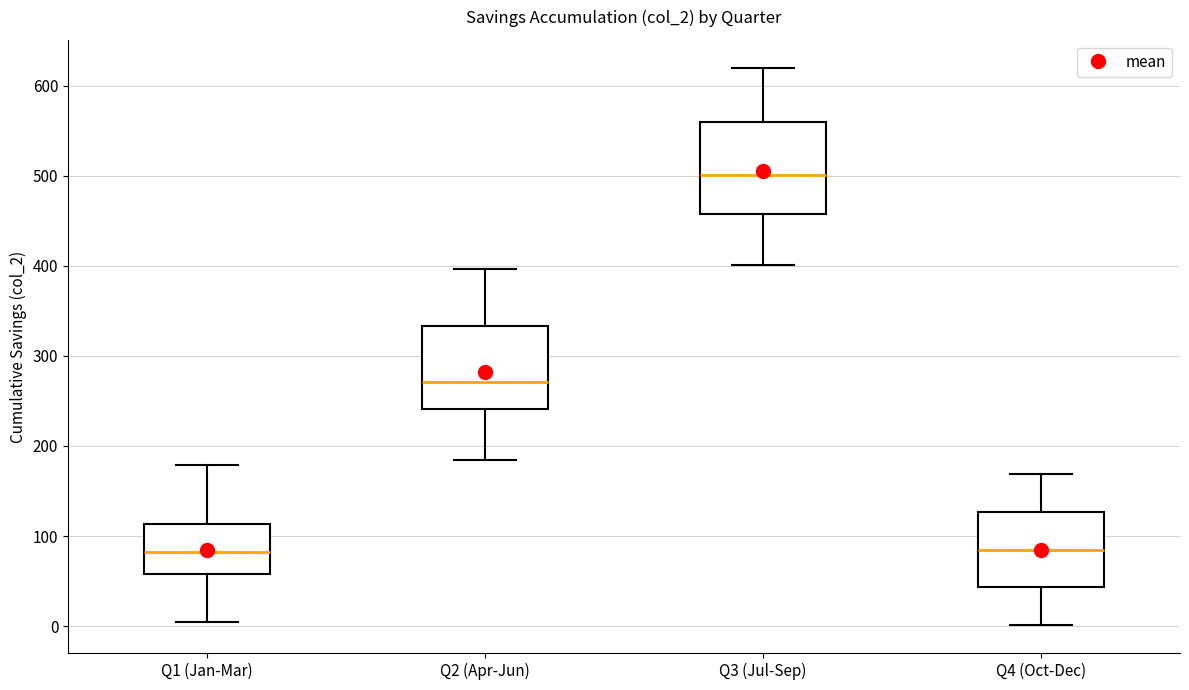

Reading left to right, transcribe this box plot: for each box, give where its median line is, the range the box spans, and where its two whiskers end, as read against the y-axis. The values are not printed on the chart, so give them approximately, as read against the axis.

Q1 (Jan-Mar): median 80, box 60 to 110, whiskers 0 to 180
Q2 (Apr-Jun): median 270, box 240 to 330, whiskers 180 to 400
Q3 (Jul-Sep): median 500, box 460 to 560, whiskers 400 to 620
Q4 (Oct-Dec): median 90, box 40 to 130, whiskers 0 to 170